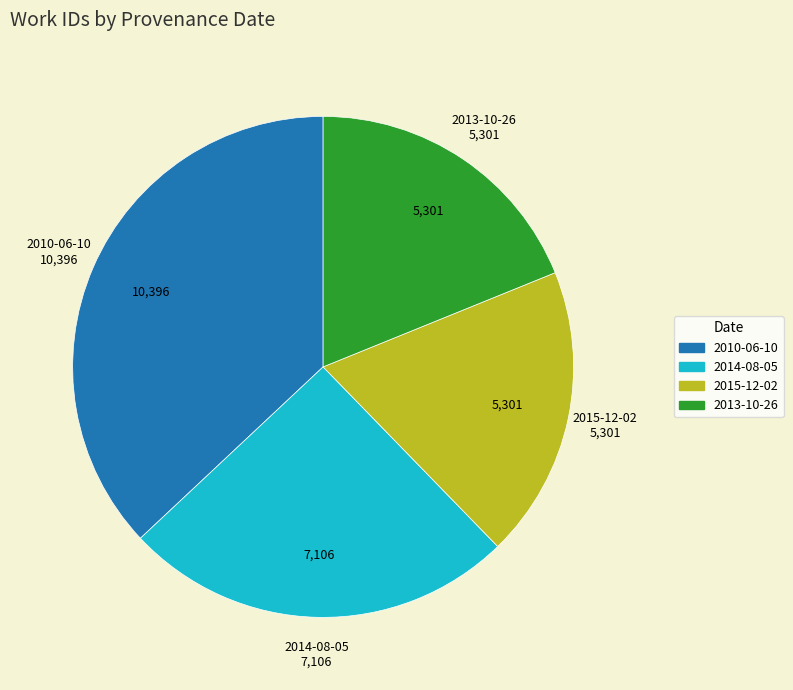

Approximately how many times larger is the value at 2015-12-02 compared to 2014-08-05?

0.7